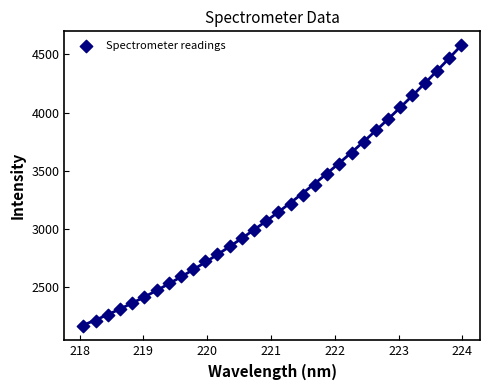

What is the range of Y values (max minus min)?

2413.3